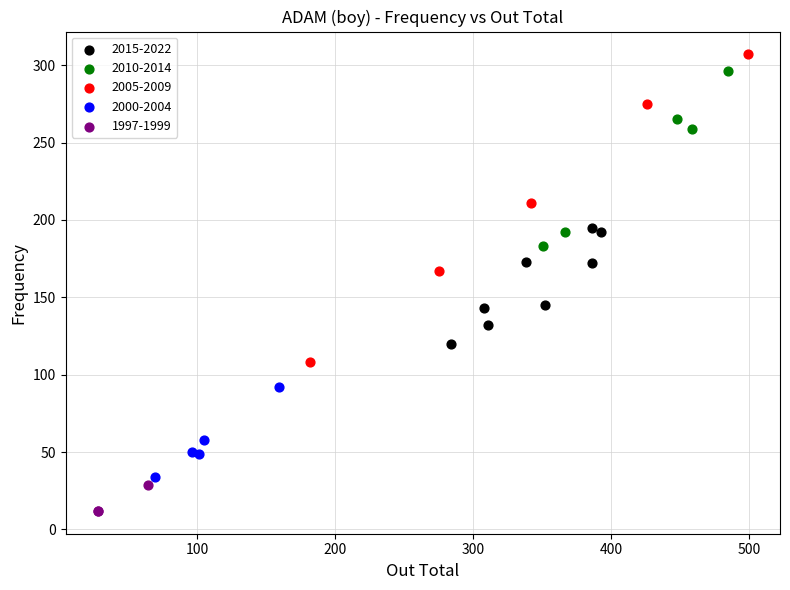

Which series reaches the minimum Y coordinate?

1997-1999